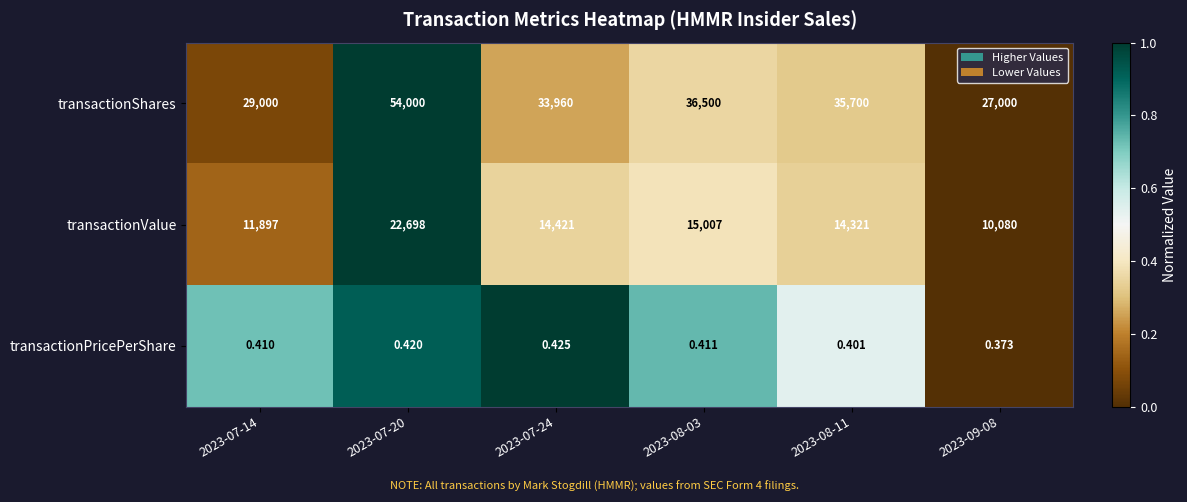

Rank the series by their maximum value, from highest to lowest.

transactionShares, transactionValue, transactionPricePerShare